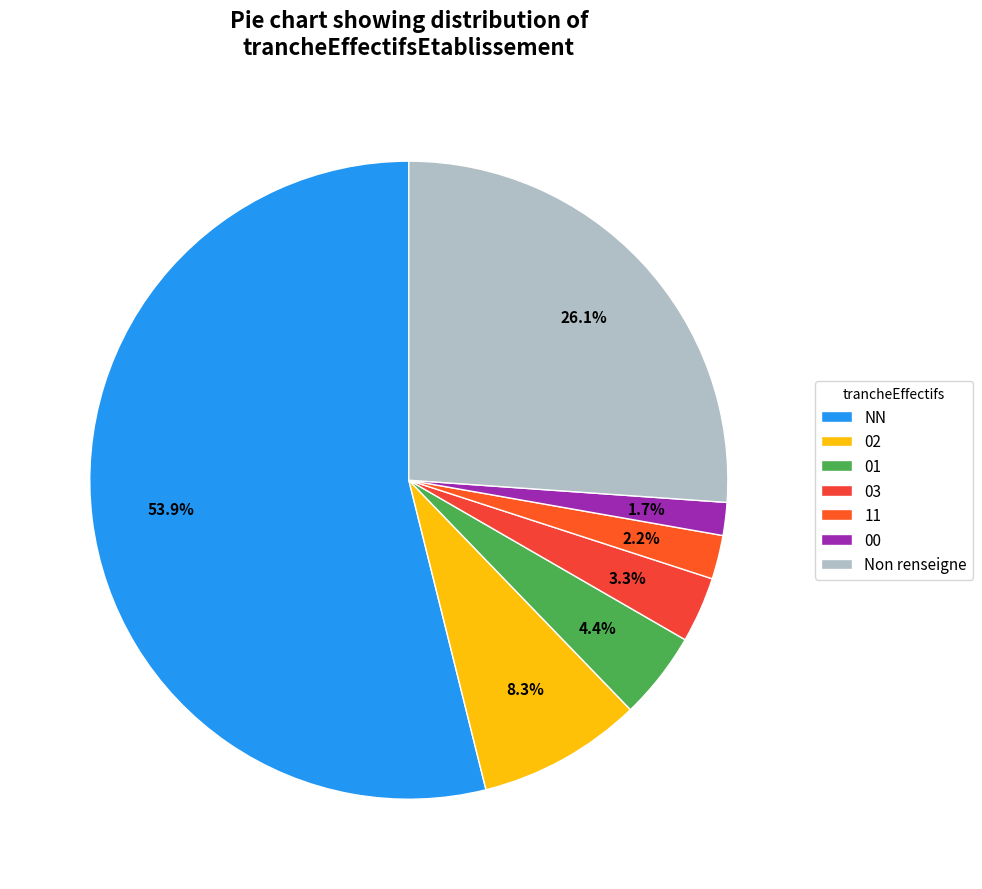

Is 03 the majority of the pie?

No